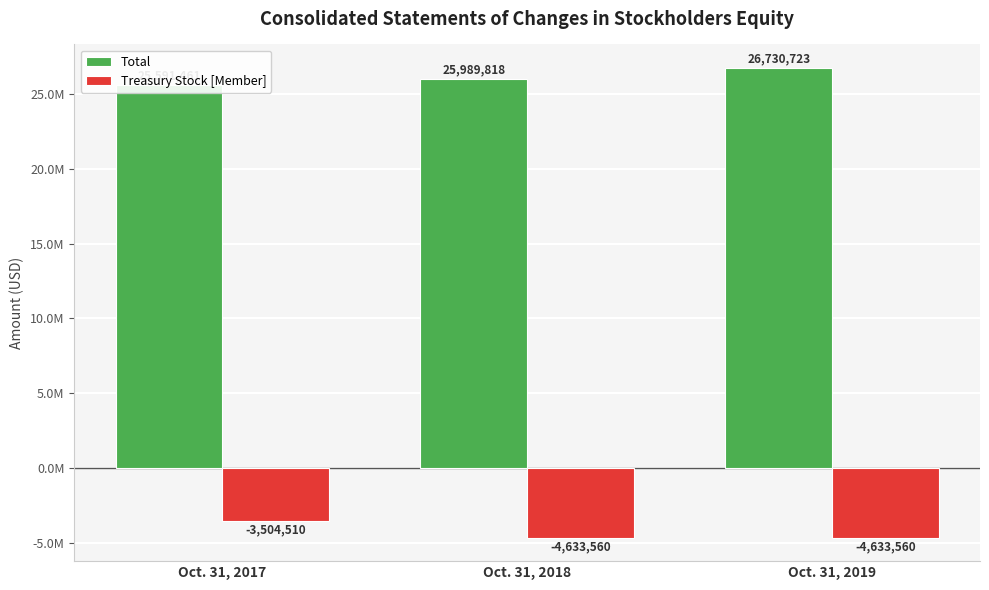

What is the difference between the maximum and second lowest values in the Total series?

740905